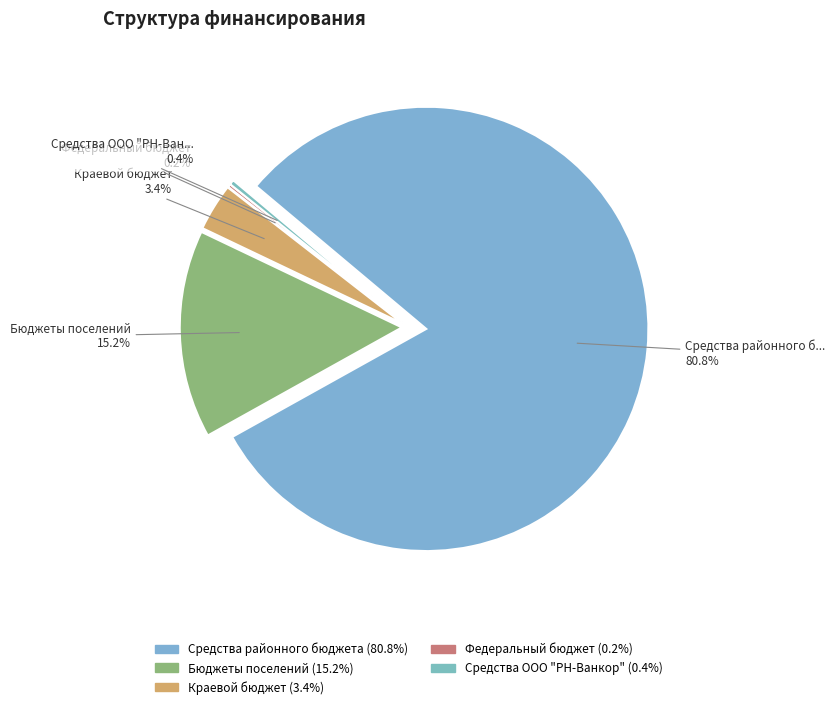

To the nearest percent, what percentage of the pie is Средства районного бюджета?

81%